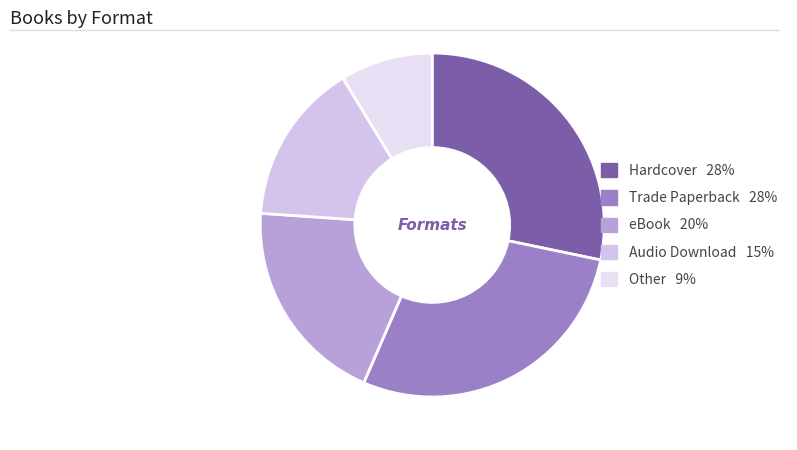

Which slice is the largest?

Hardcover